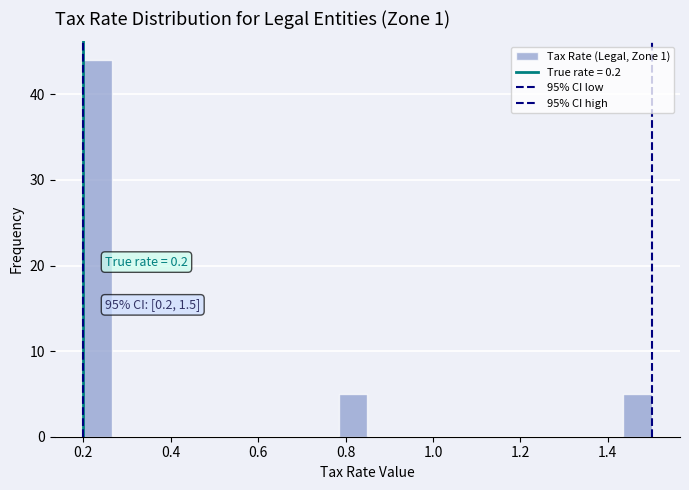

Around what value on the x-axis is the tallest bar? Give the approximate position of its centre, as read against the axis.

0.24